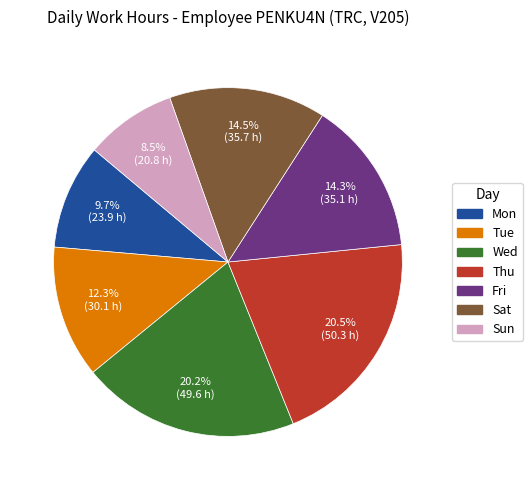

Is there any slice that represents more than half of the pie?

No